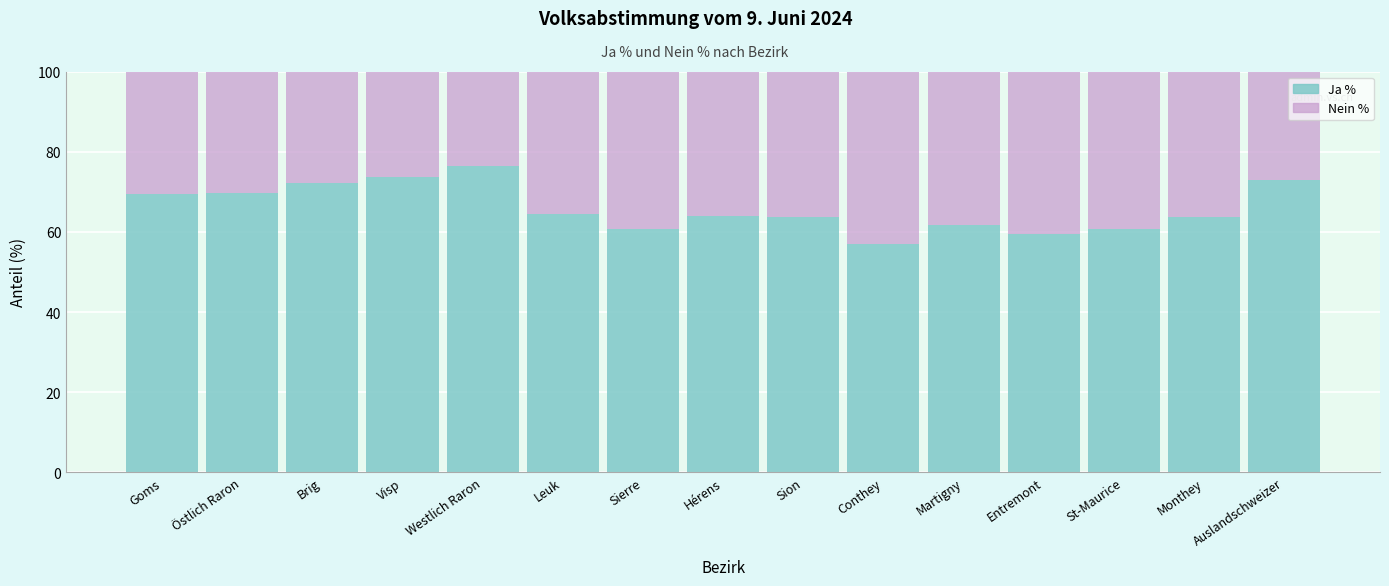

Count the number of categories in the chart.

15